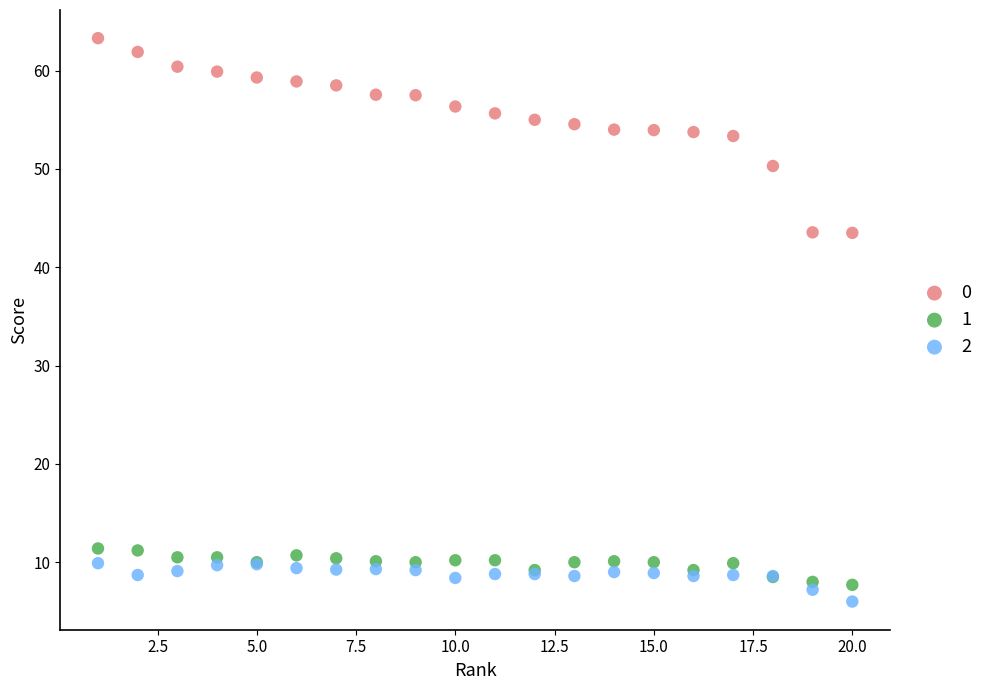

What is the X range (max minus min) for the scatter plot?

19.0